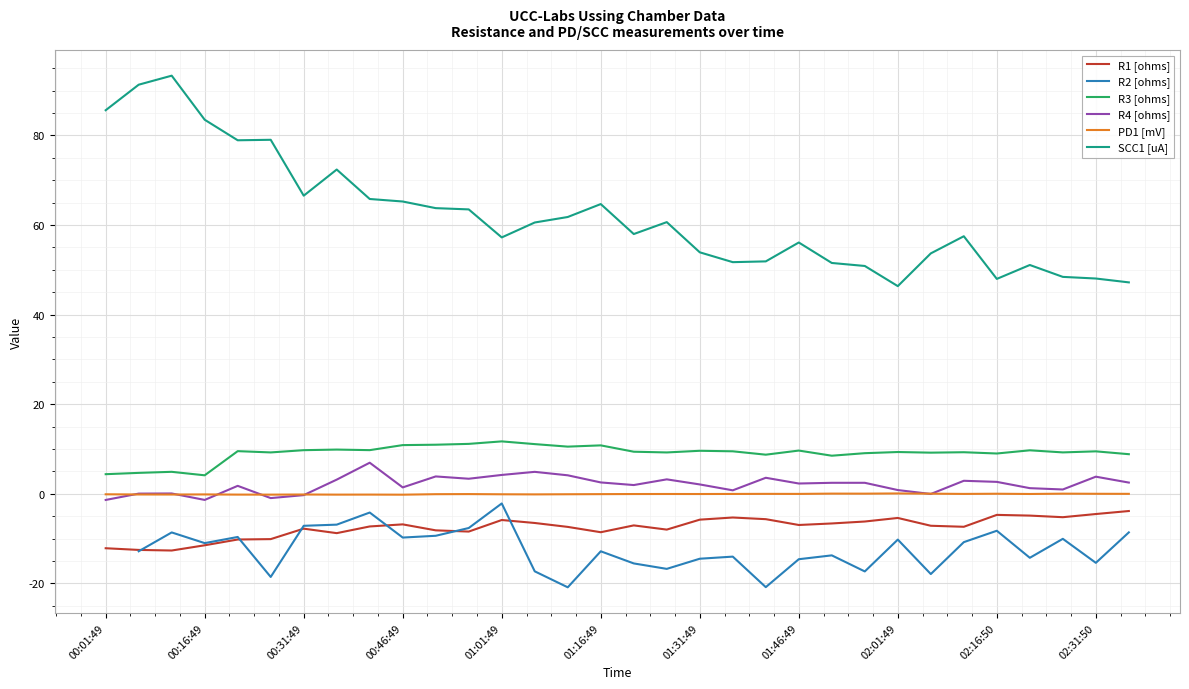

True or false: PD1 [mV] and R2 [ohms] intersect in this chart.

False